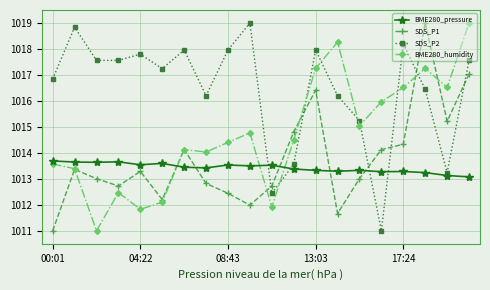

What is the lowest value of the BME280_pressure series?

1013.1